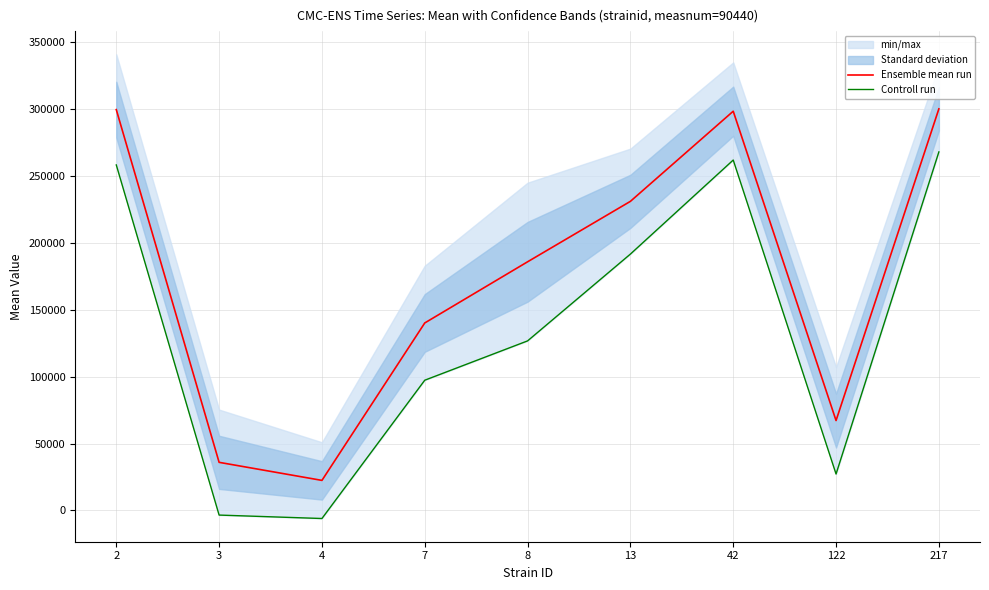

True or false: Ensemble mean run has more than 1 interior local peaks.

False